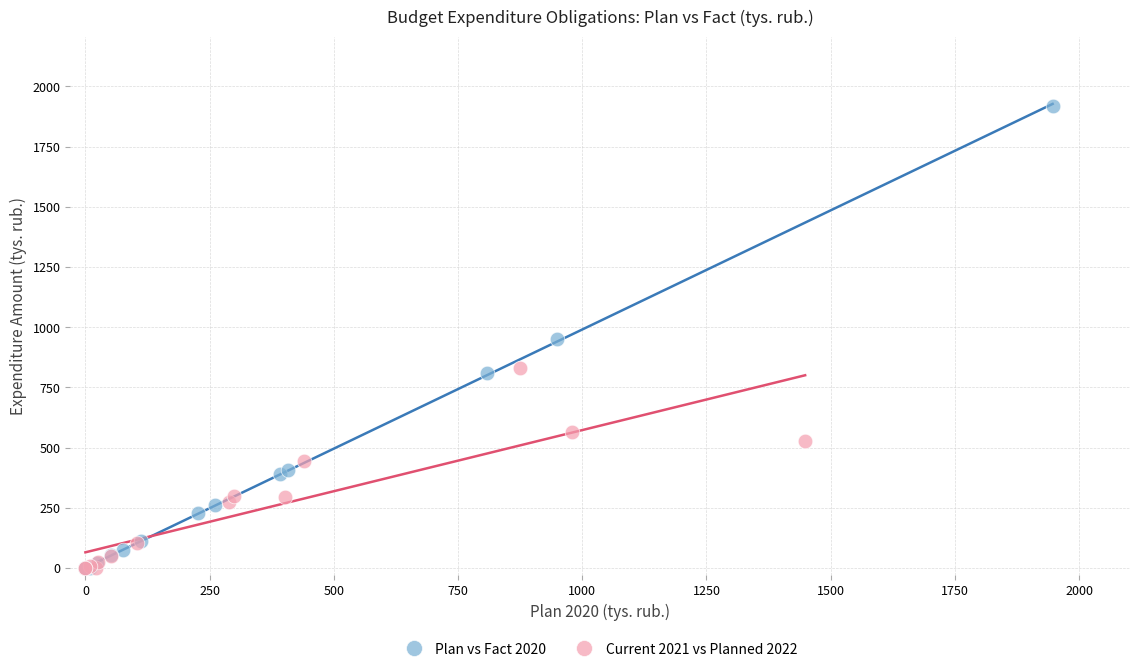

Which series has the largest Y range (max minus min)?

Plan vs Fact 2020